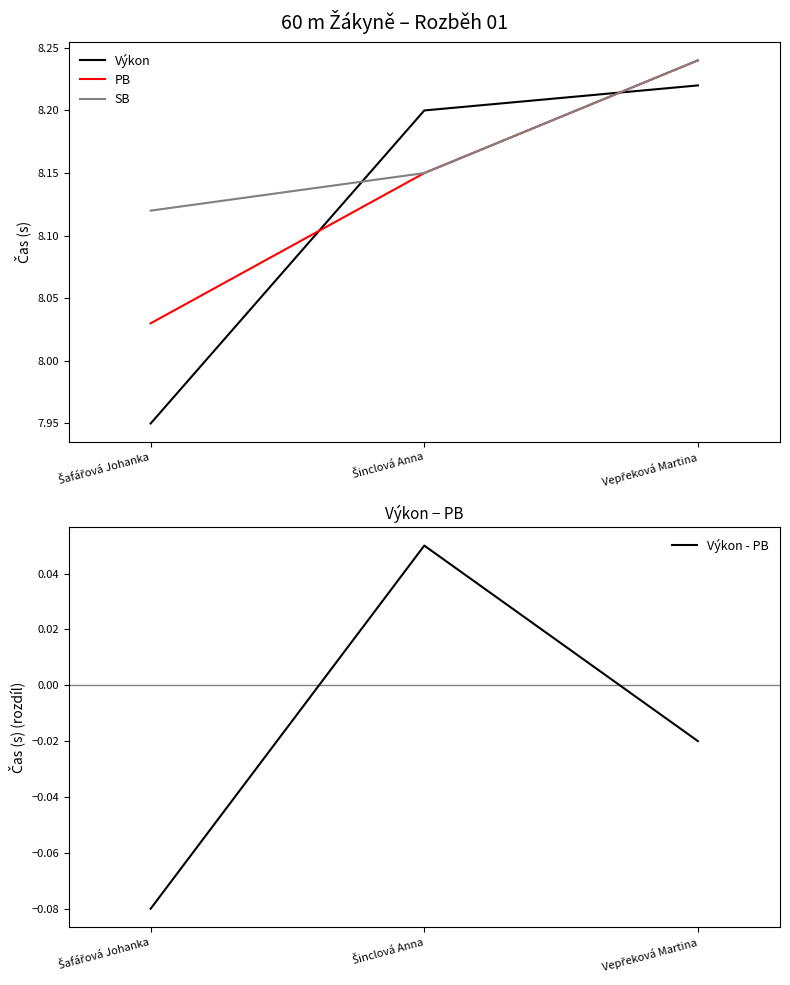

Count the PB values in the range 8 to 9.

3